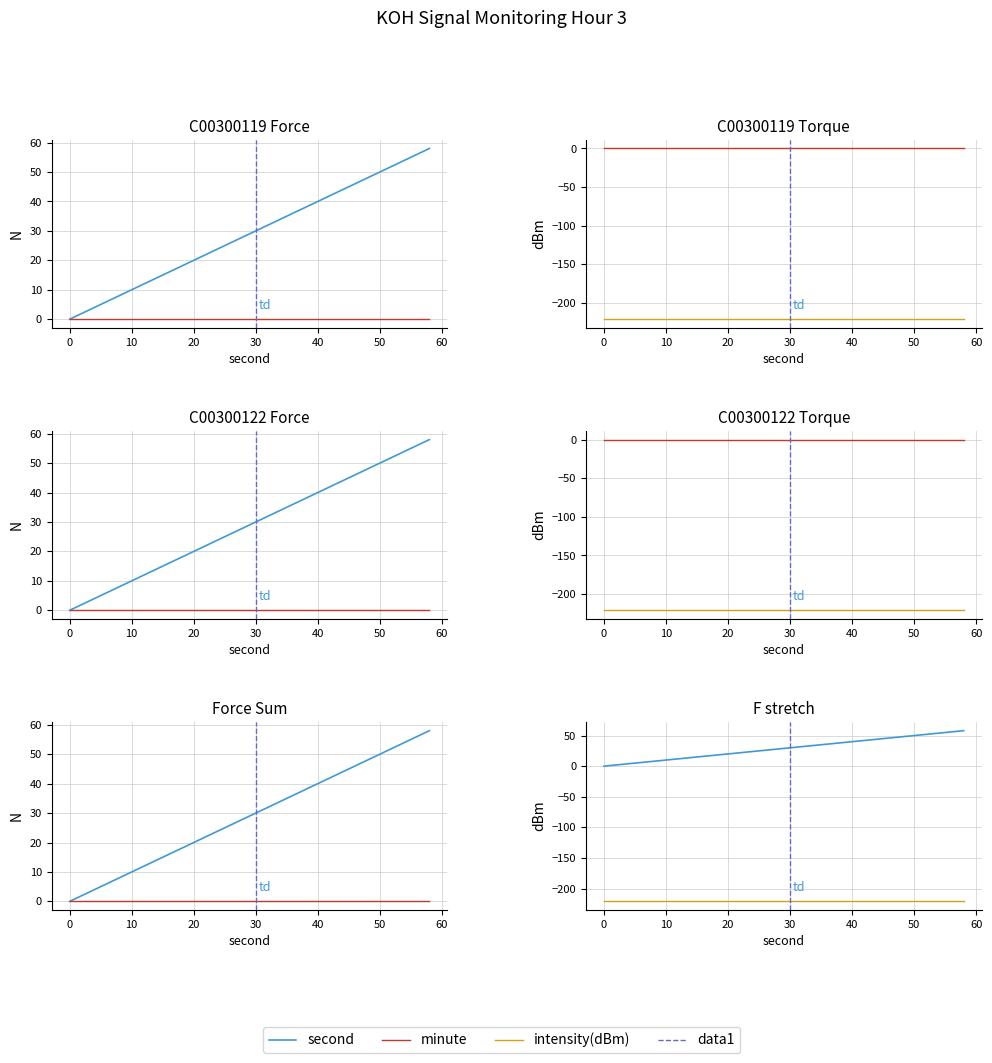

True or false: intensity(dBm) has more than 0 interior local peaks.

False